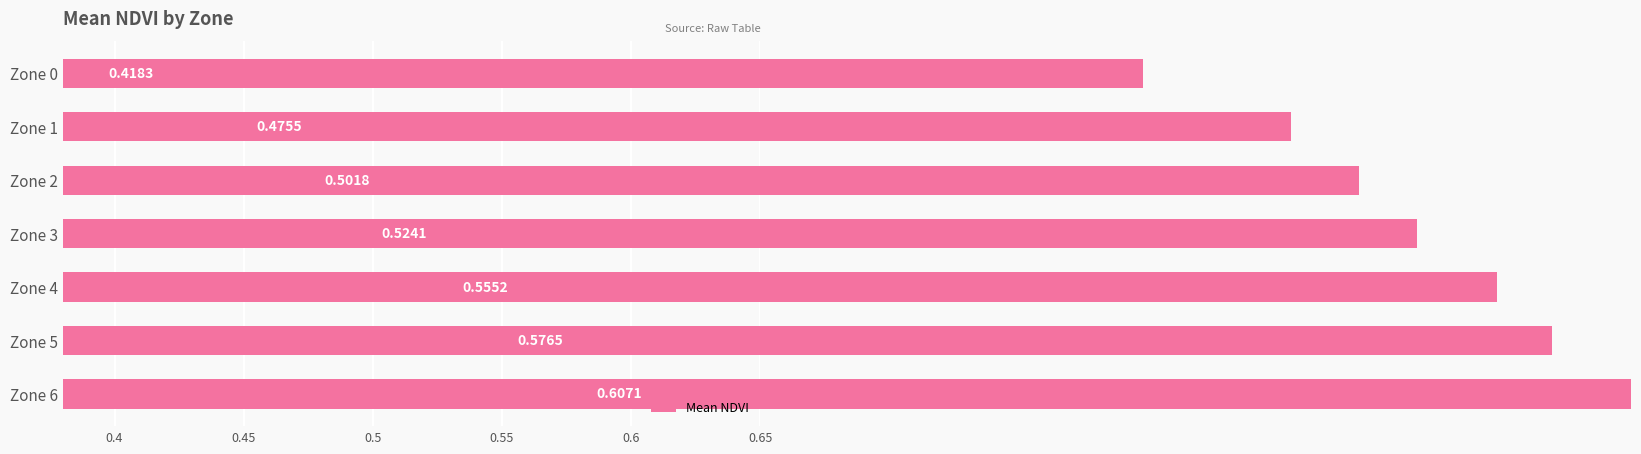

Is it true that the value at Zone 4 is 0.6?

True